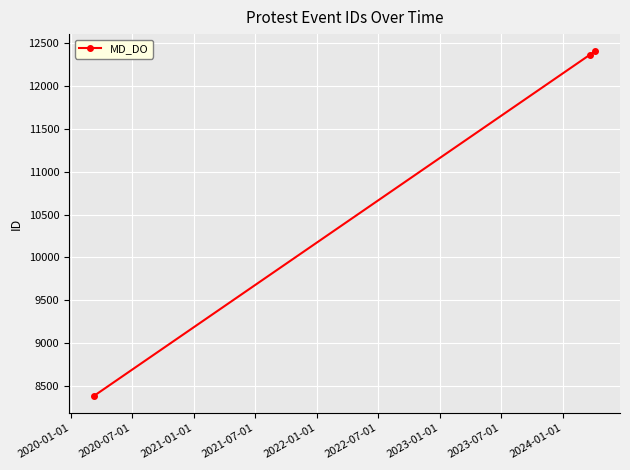

What is the smallest value displayed?

8380